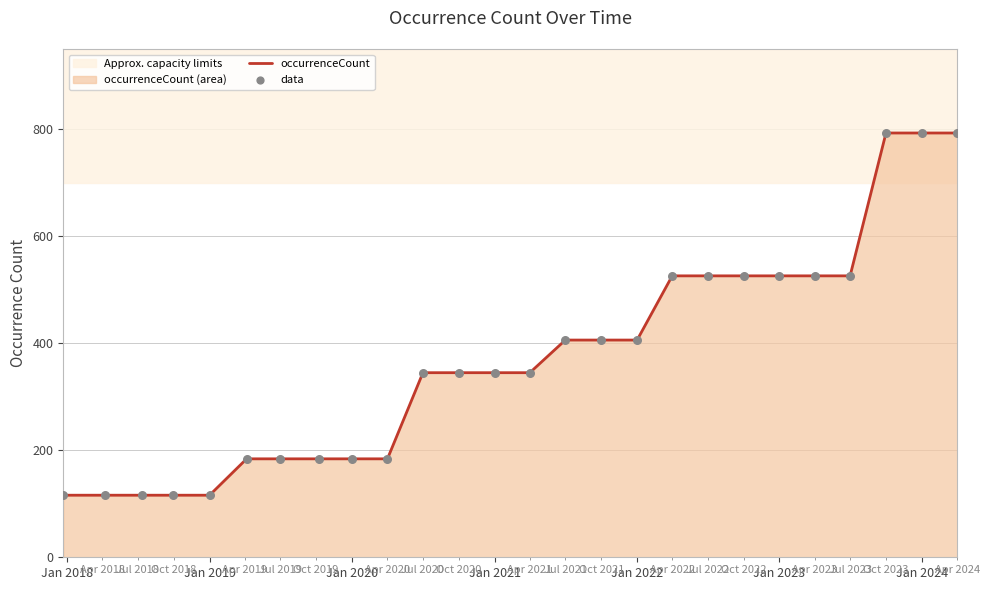

Which series has the widest spread of Y values?

occurrenceCount